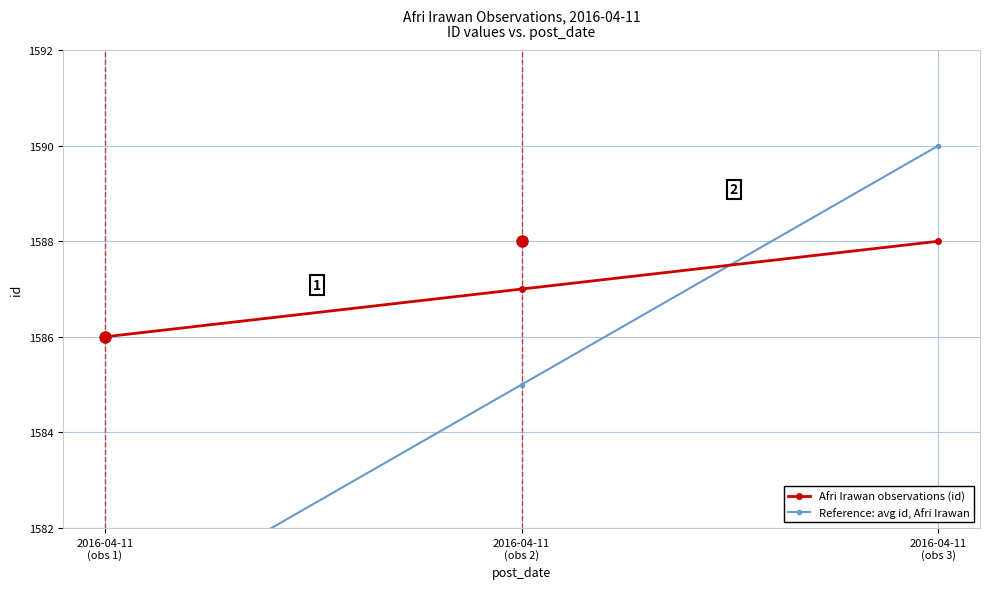

Rank the series at 2016-04-11
(obs 3) from lowest to highest value.

Afri Irawan observations (id), Reference: avg id, Afri Irawan